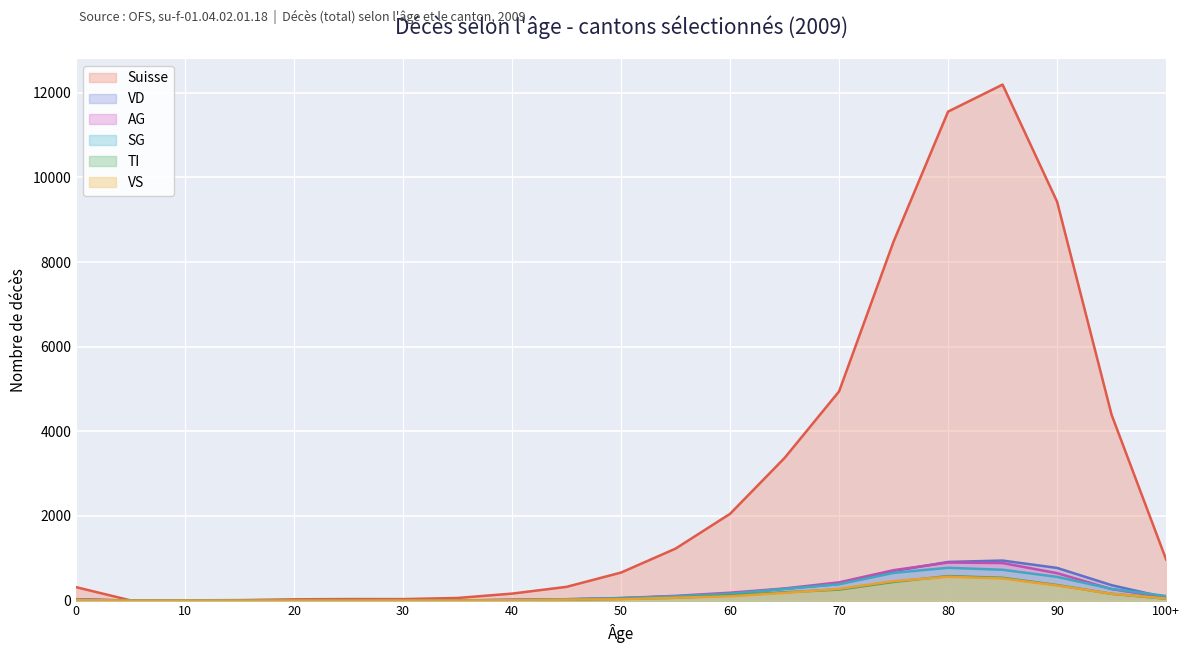

At which category does Suisse reach its first local valley?

5